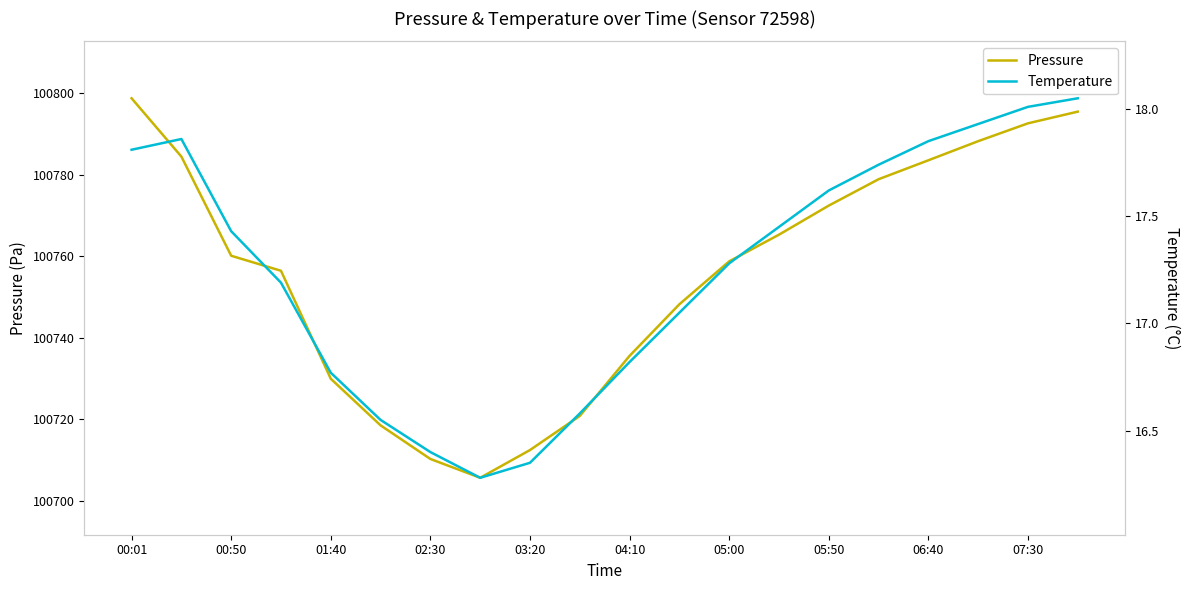

True or false: Pressure and Temperature cross at least once.

False